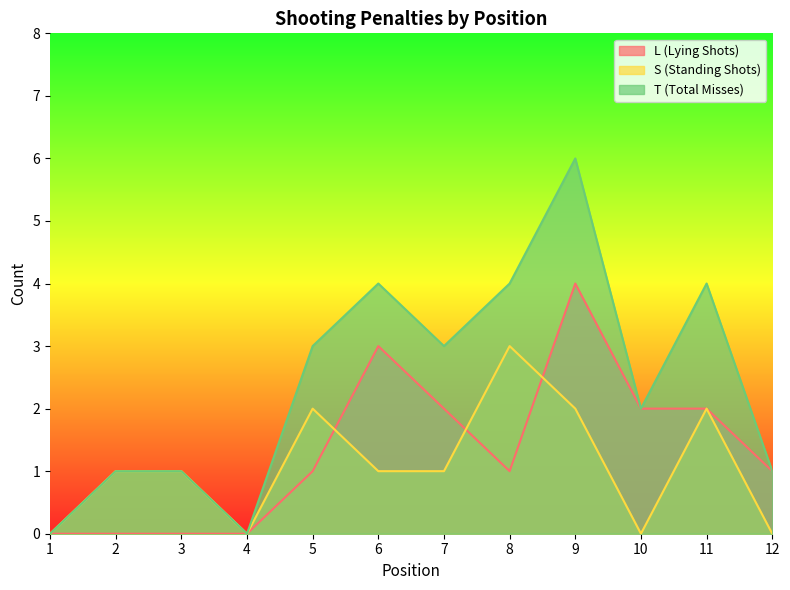

List the series in order of their overall mean, highest first.

T (Total Misses), L (Lying Shots), S (Standing Shots)